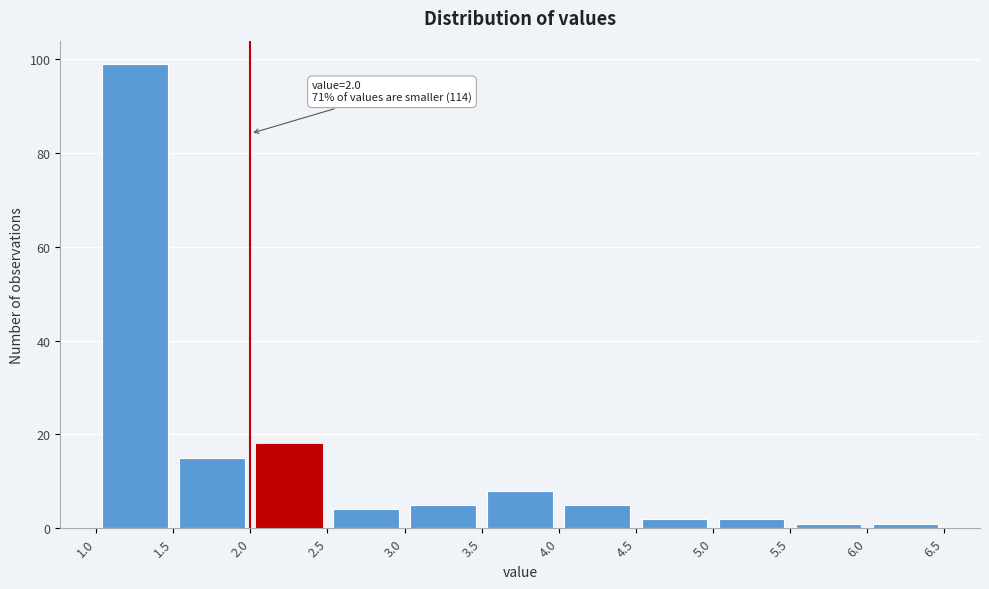

Which range on the x-axis has the tallest bar?

1.0 to 1.5